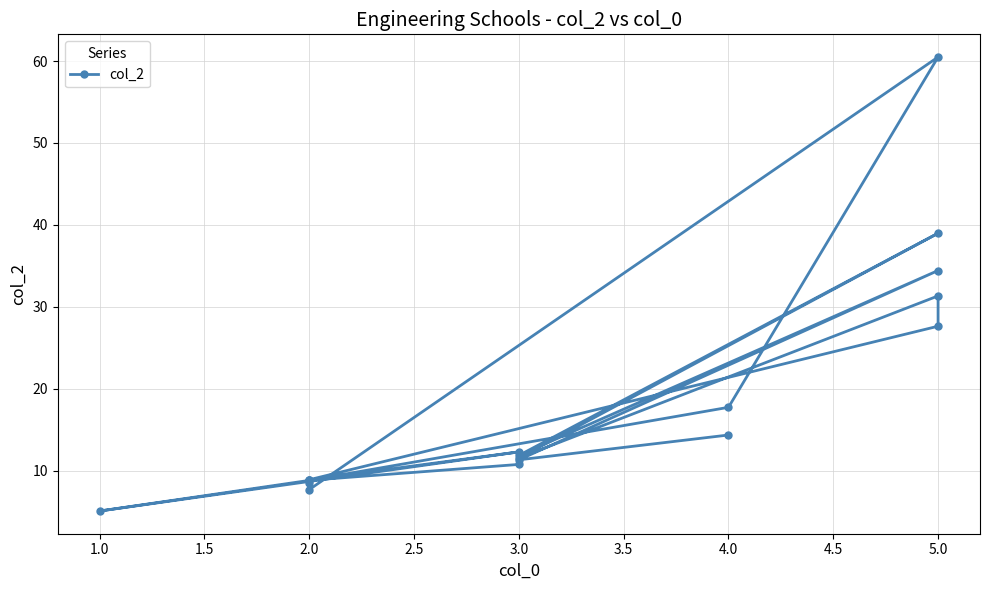

True or false: the data shows 8.8 at 2.0.

True